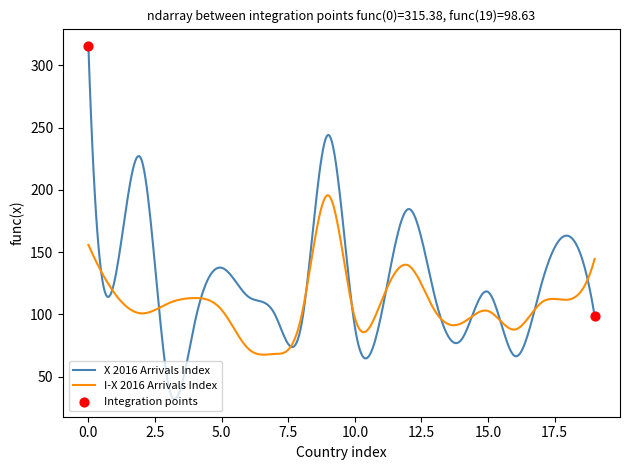

At how many categories does at least one series exceed 291?

1